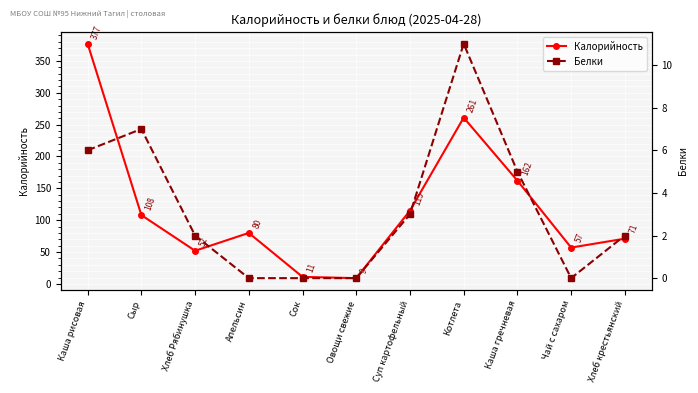

What is the highest value of the Белки series?

11